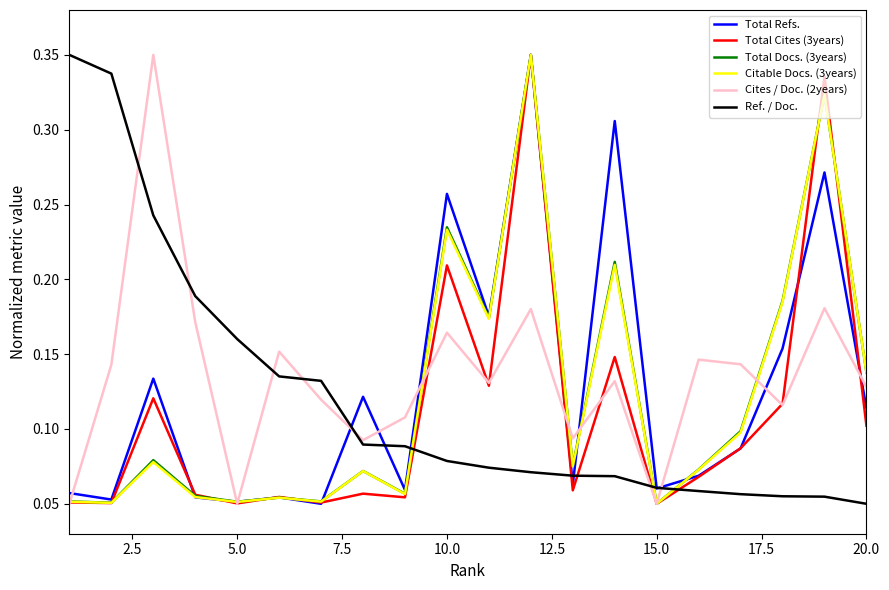

Which series changed the most between 5.0 and 15.0?

Ref. / Doc.